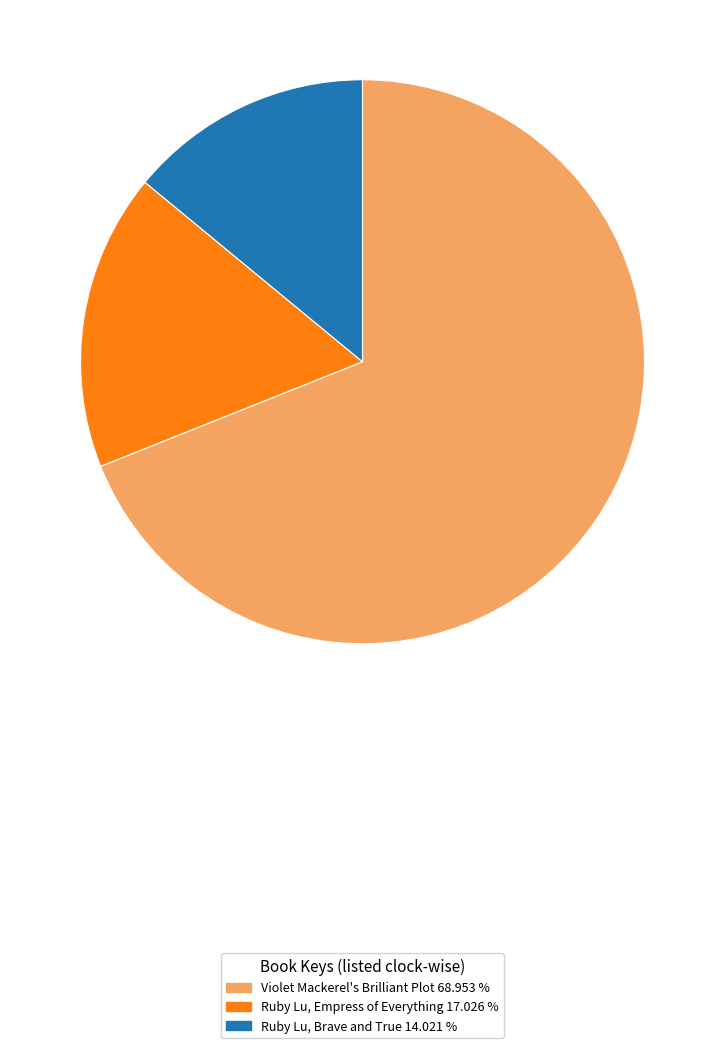

Is Violet Mackerel's Brilliant Plot 68.953 % the majority of the pie?

Yes